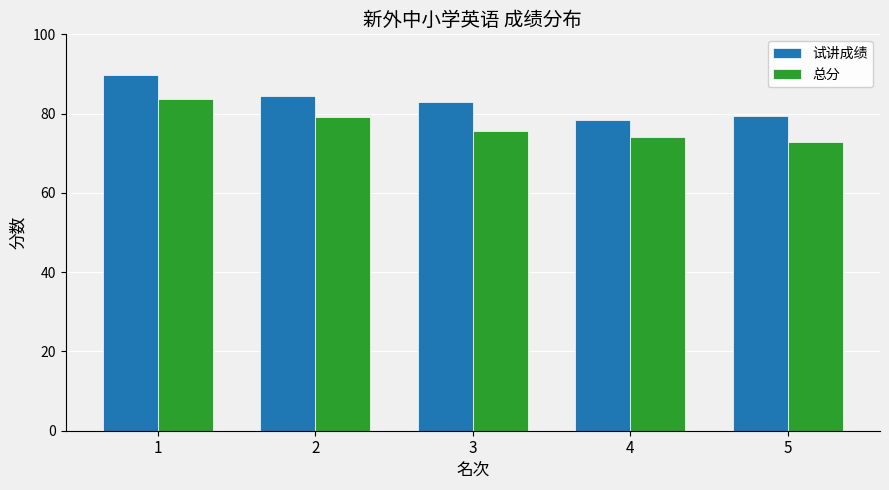

How many distinct data groups are displayed?

2